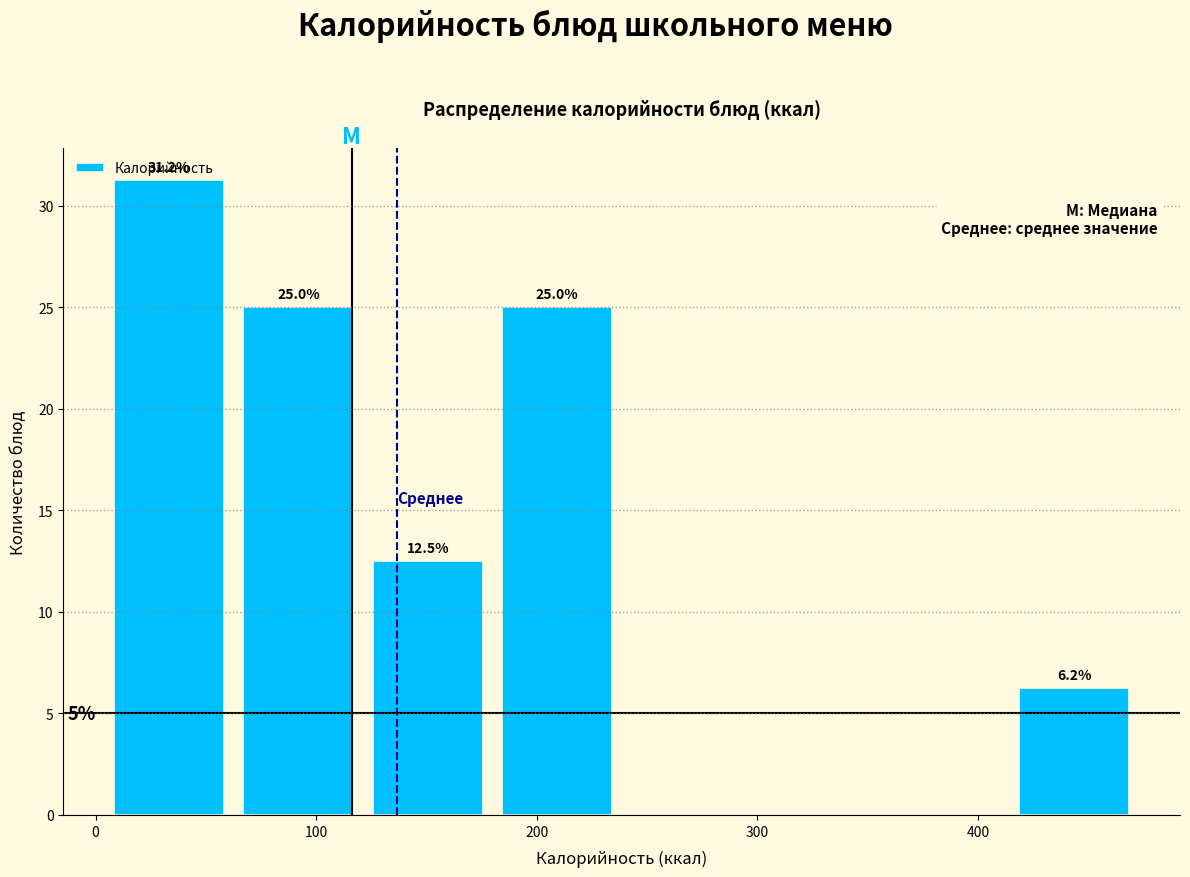

Which range on the x-axis has the tallest bar?

10 to 70